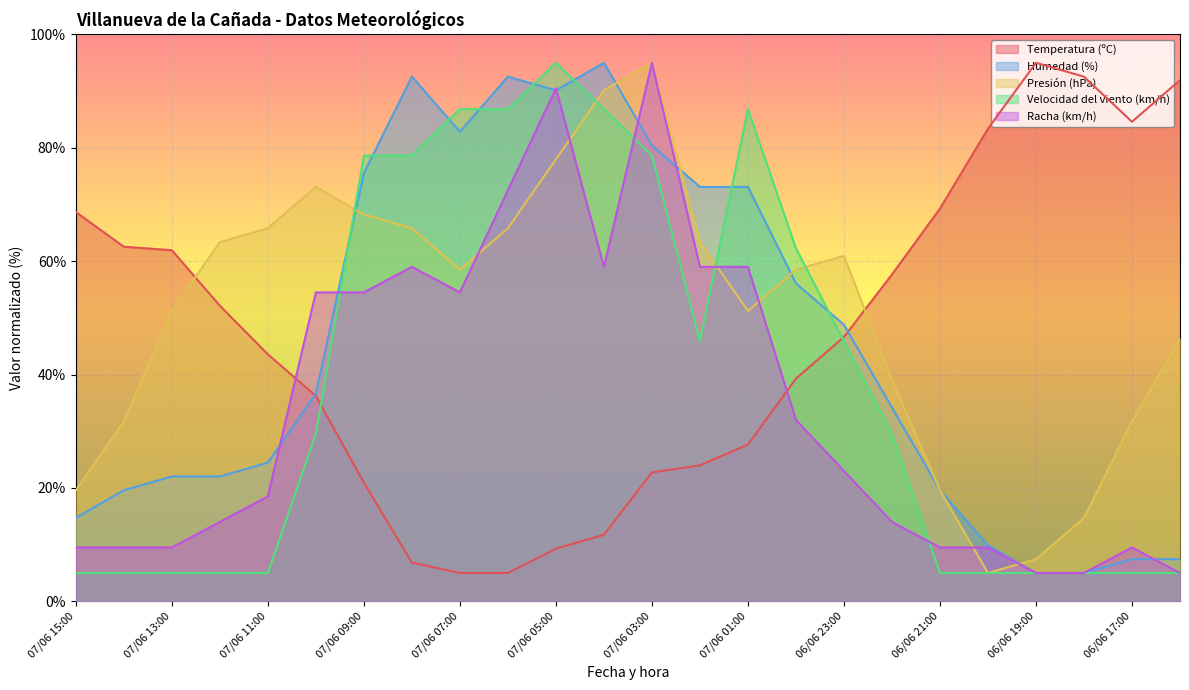

How many interior local valleys does the Velocidad del viento (km/h) series have?

1